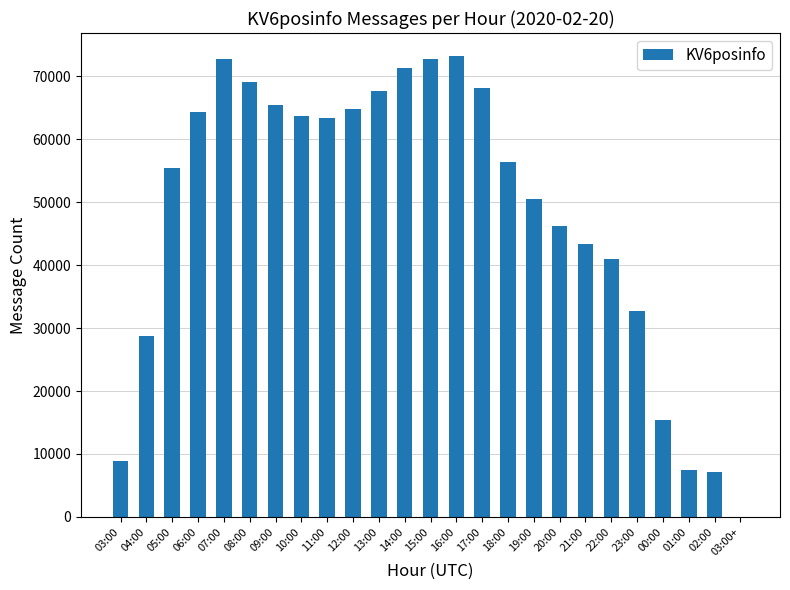

What value does the data have at 03:00?

8861